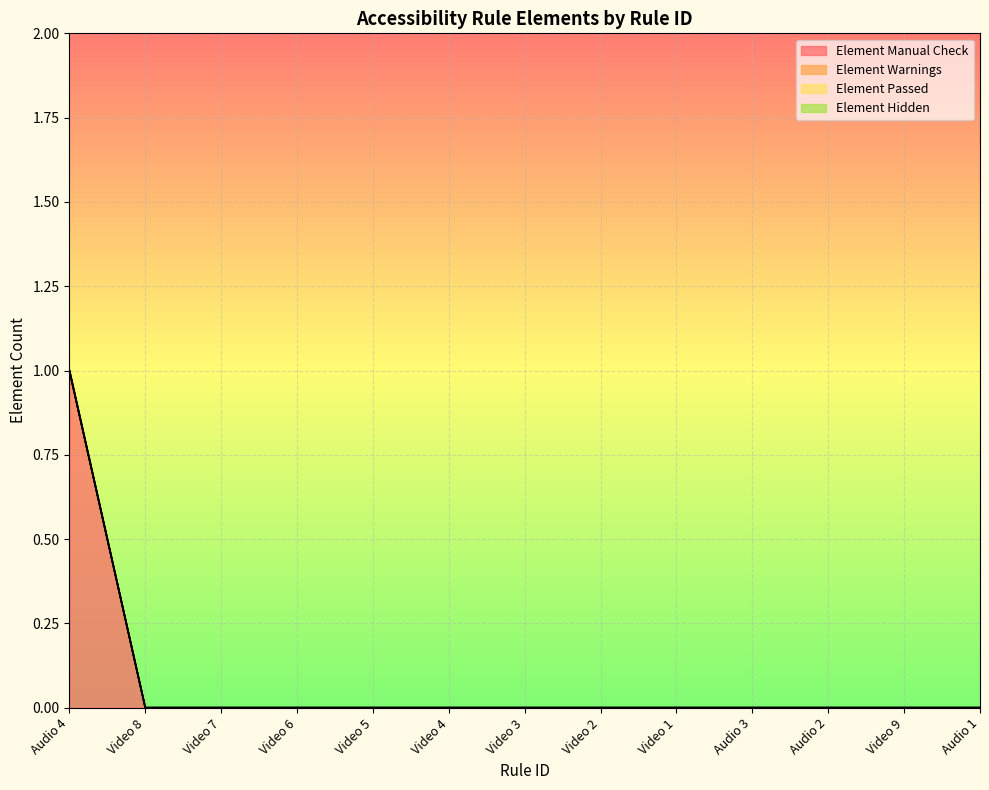

Reading right to left, transcribe all the data shown in this chart.

Element Manual Check: 0	0	0	0	0	0	0	0	0	0	0	0	1
Element Warnings: 0	0	0	0	0	0	0	0	0	0	0	0	0
Element Passed: 0	0	0	0	0	0	0	0	0	0	0	0	0
Element Hidden: 0	0	0	0	0	0	0	0	0	0	0	0	0